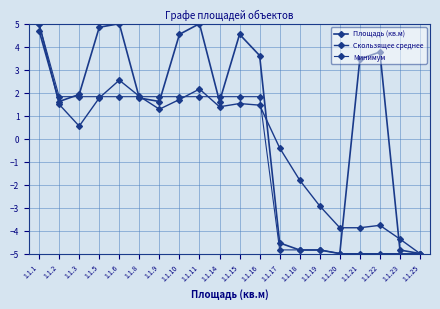

Reading left to right, list all the values displayed in this chart.

Площадь (кв.м): 4.7	1.6	1.9	4.8	5.0	1.8	1.6	4.5	5.0	1.6	4.5	3.6	-4.5	-4.8	-4.8	-5.0	3.5	3.8	-4.8	-5.0
Скользящее среднее: 5.0	1.5	0.5	1.8	2.5	1.8	1.3	1.7	2.2	1.4	1.5	1.5	-0.4	-1.8	-2.9	-3.9	-3.9	-3.8	-4.4	-5.0
Минимум: 5.0	1.8	1.8	1.8	1.8	1.8	1.8	1.8	1.8	1.8	1.8	1.8	-4.8	-4.8	-4.8	-5.0	-5.0	-5.0	-5.0	-5.0